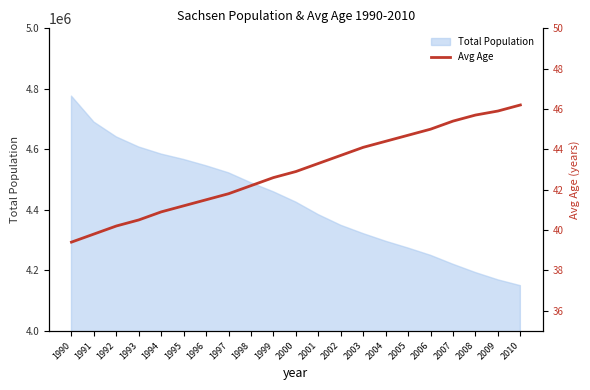

What is the lowest value of the Total Population series?

4149477